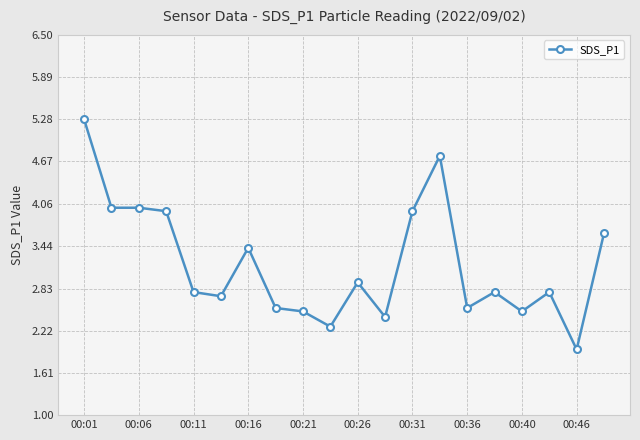

What is the value of the 4th point from the left?

4.0